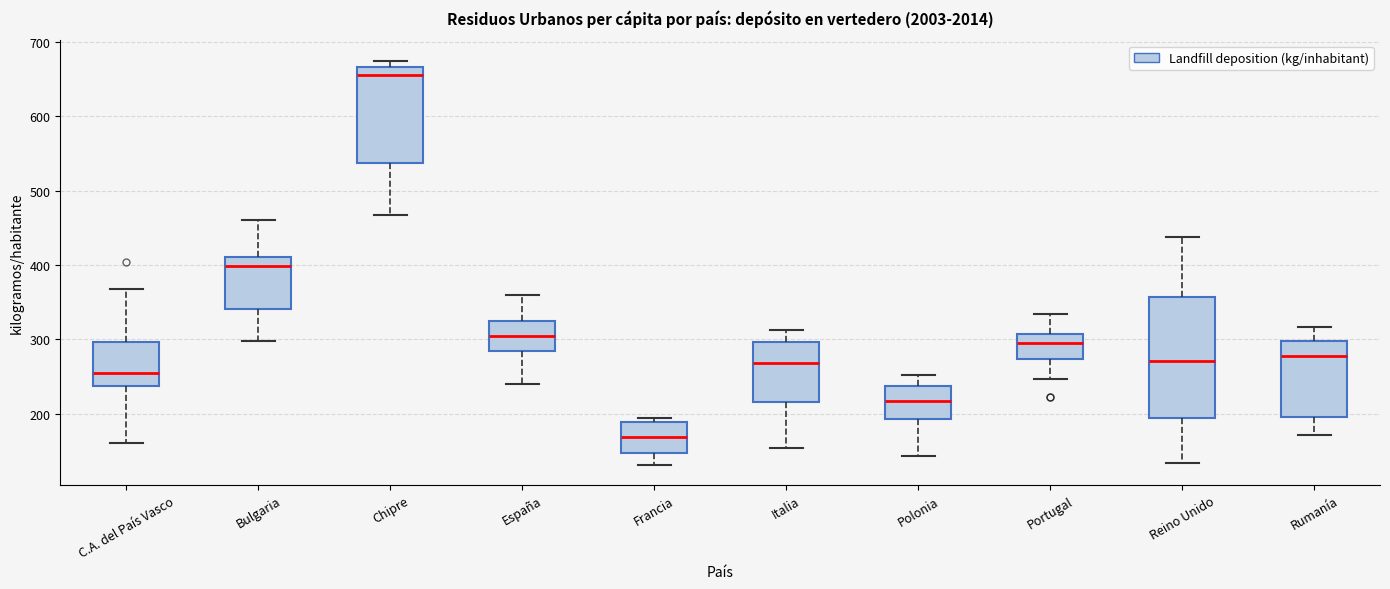

Comparing the boxes themselves (not the whiskers), which one is the tallest?

Reino Unido